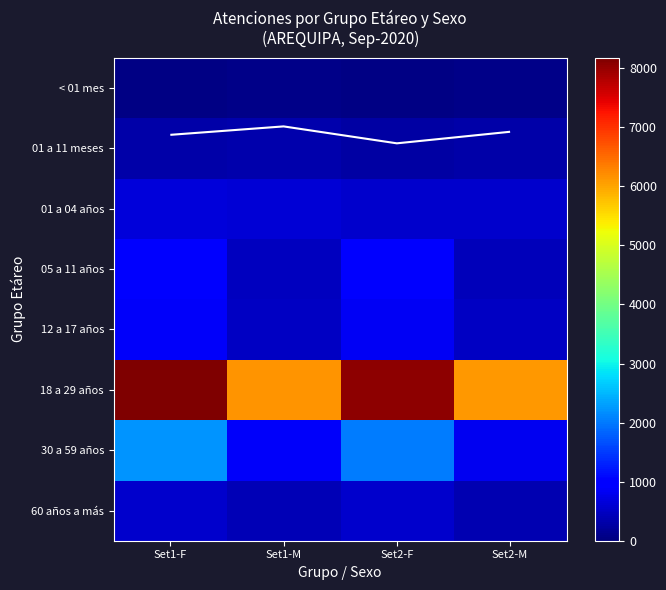

What is the approximate value of 01 a 11 meses at Set1-F, to the nearest 10?

300